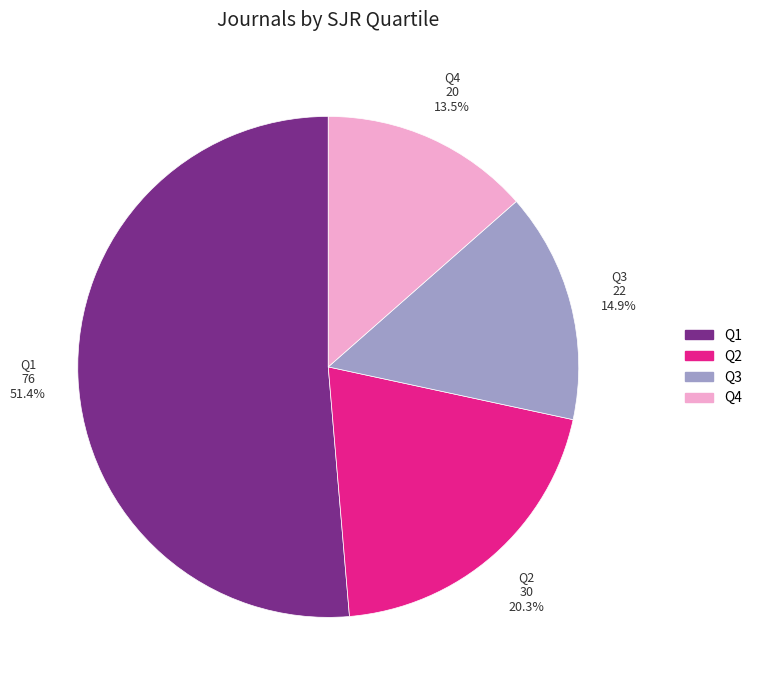

Do Q2 and Q4 together represent more than half of the pie?

No